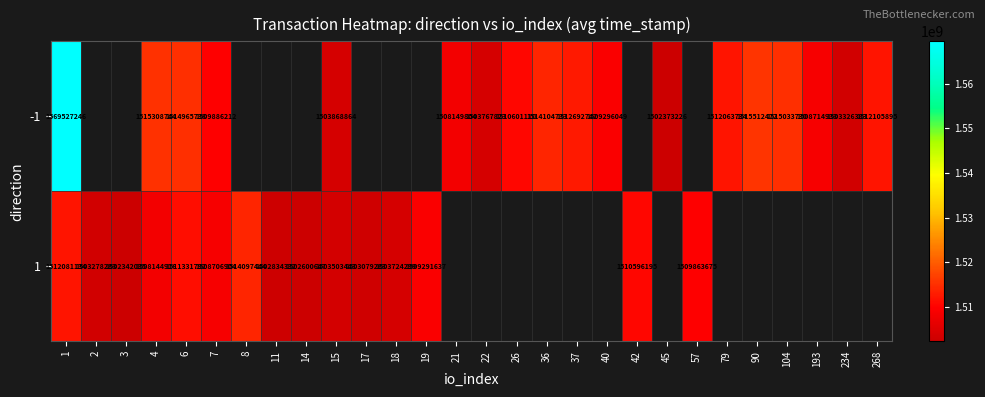

At how many categories does at least one series exceed 1524356642?

1